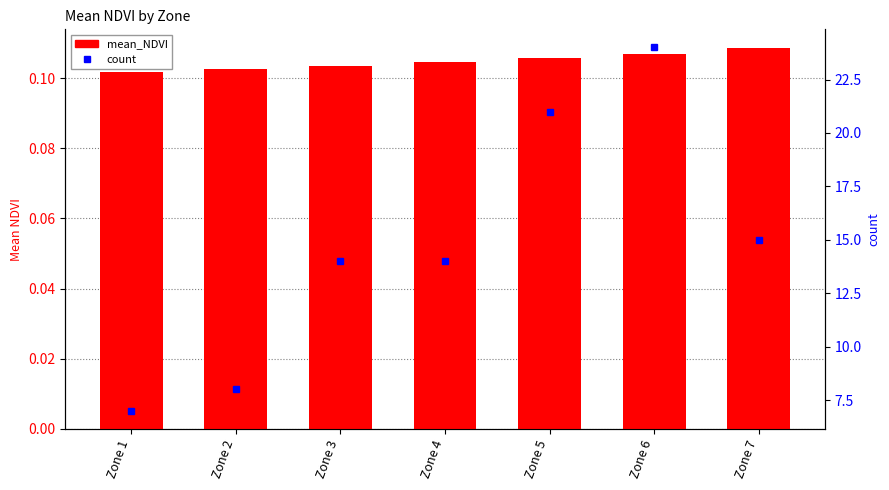

What is the spread (max minus min) of values at Zone 4?

13.9